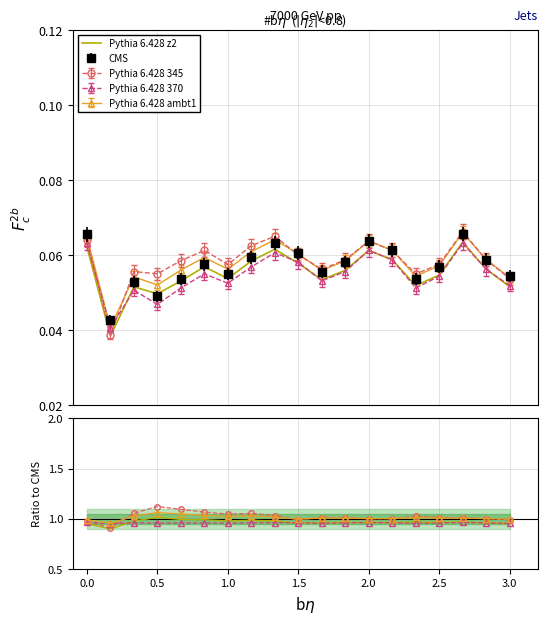

Does the chart have visible grid lines?

No